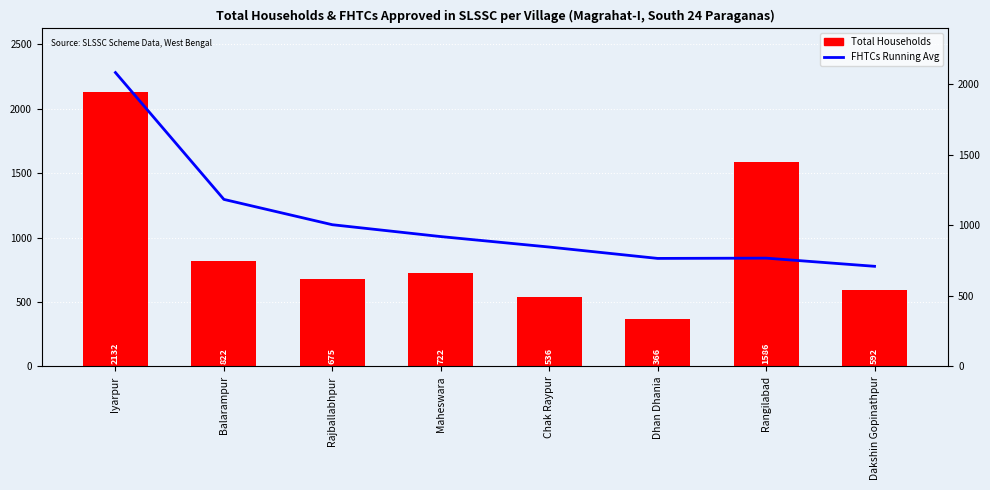

Reading left to right, extract all data points from this chart.

FHTCs approved in SLSSC (Running Avg): Iyarpur=2282.0	Balarampur=1297.0	Rajballabhpur=1100.3	Maheswara=1008.2	Chak Raypur=927.0	Dhan Dhania=838.7	Rangilabad=840.9	Dakshin Gopinathpur=777.4
Total Households: Iyarpur=2132.0	Balarampur=822.0	Rajballabhpur=675.0	Maheswara=722.0	Chak Raypur=536.0	Dhan Dhania=366.0	Rangilabad=1586.0	Dakshin Gopinathpur=592.0